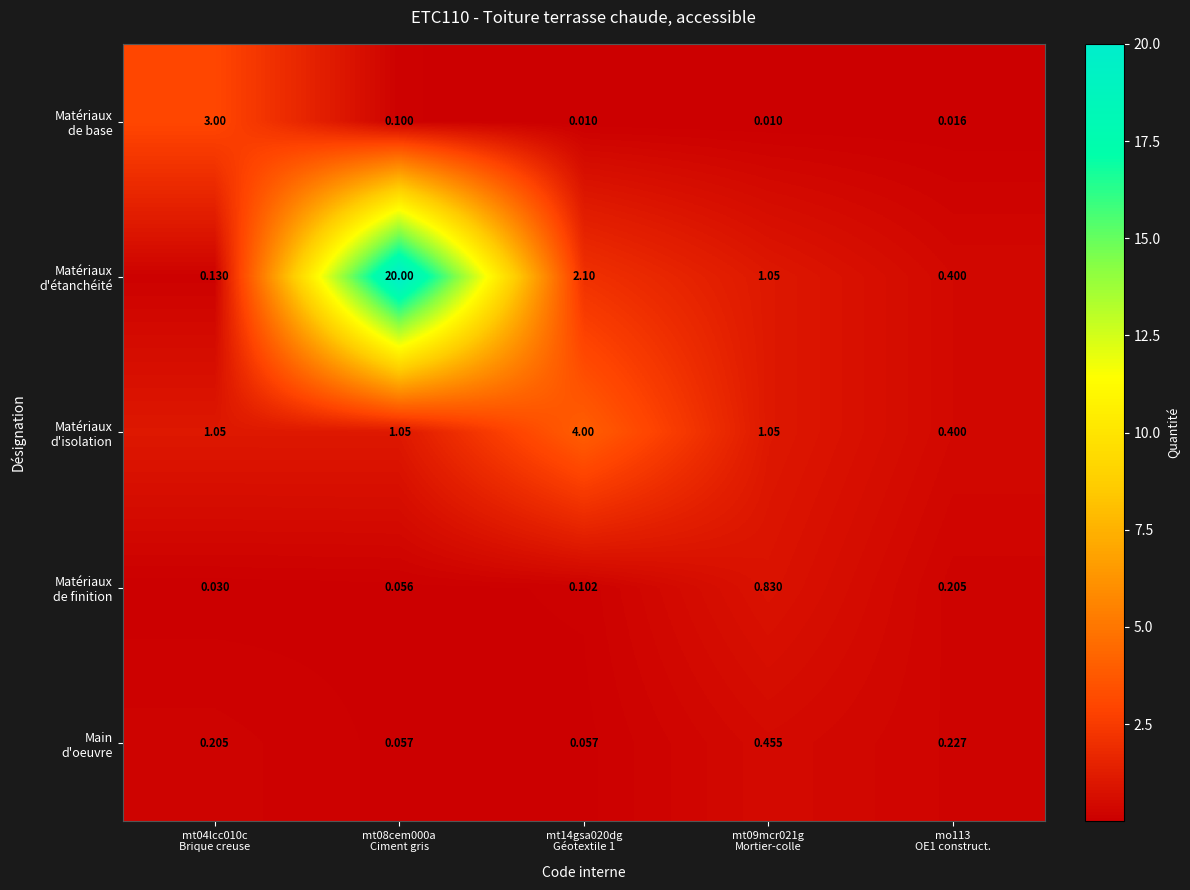

At how many categories does at least one series exceed 5?

1